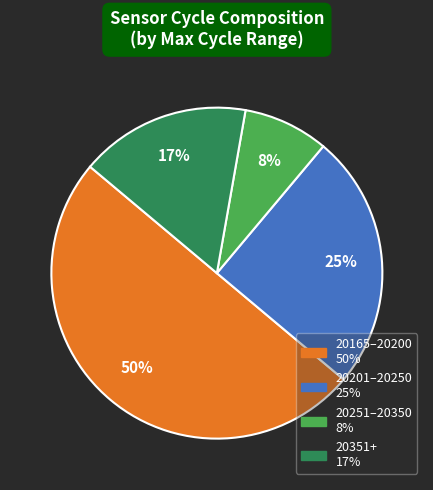

To the nearest percent, what is the average slice percentage?

25%